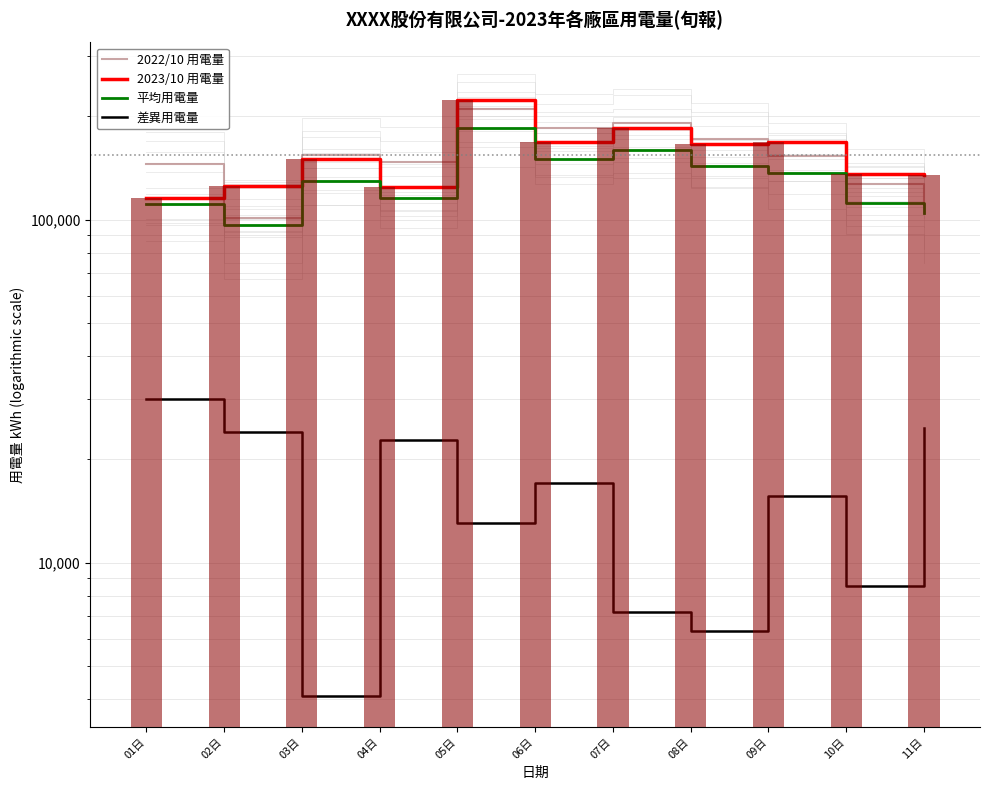

The 2023/10 用電量 series shows 168240.0 at 06日. True or false?

True